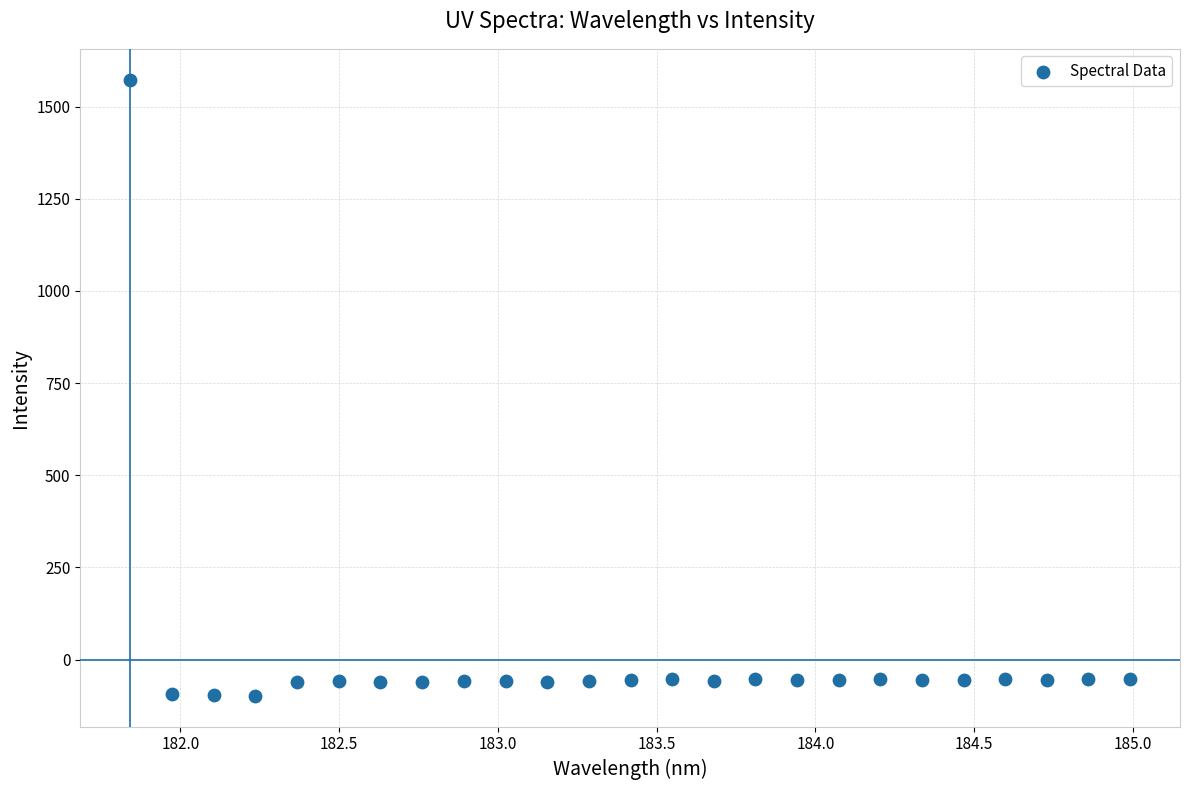

What is the range of X values (max minus min)?

3.1